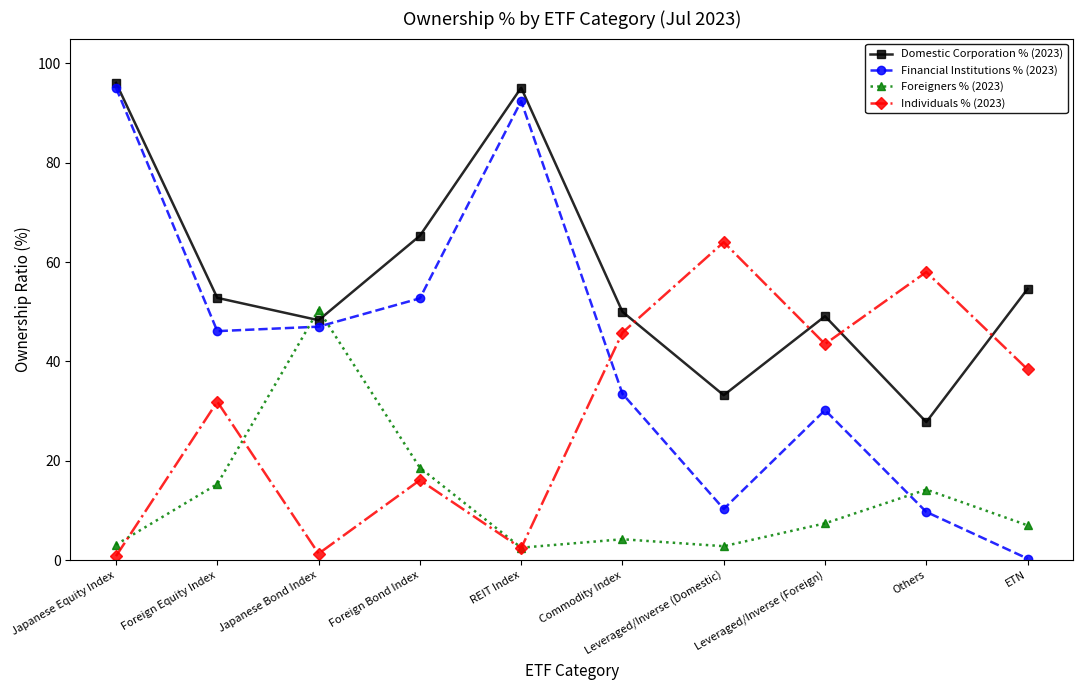

In Financial Institutions % (2023), how many points are lower than both neighbors (excluding endpoints)?

2